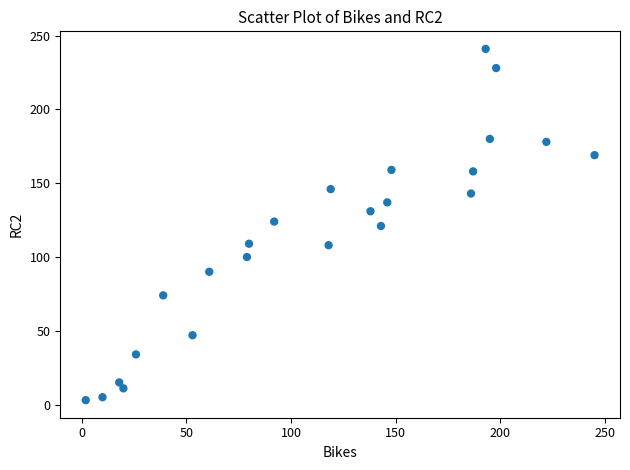

What is the range of X values (max minus min)?

243